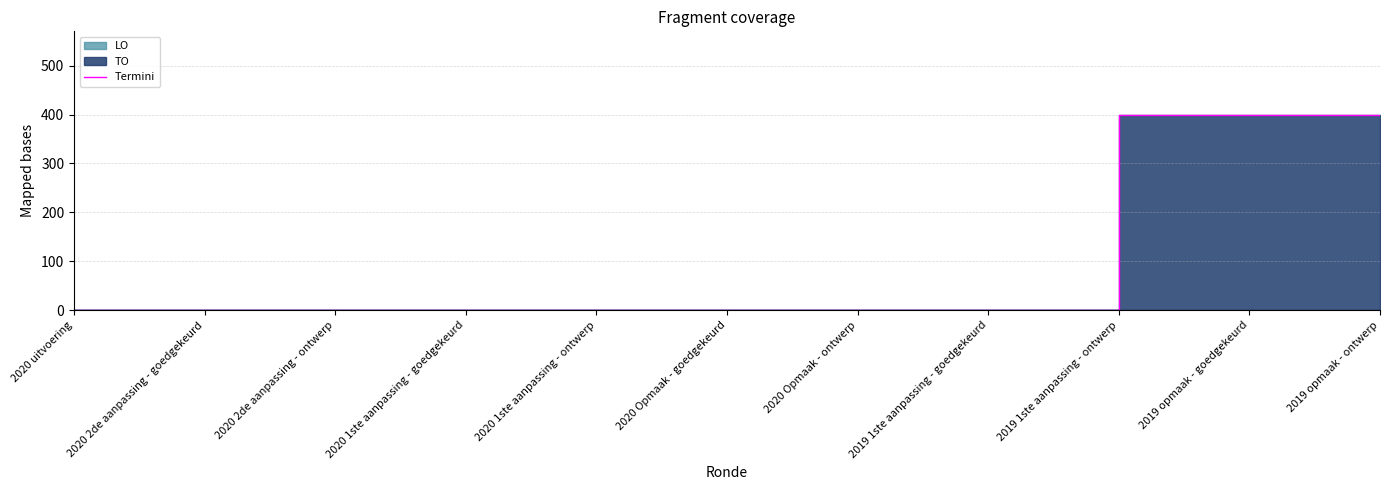

Rank the categories by value from highest to lowest.

2019 opmaak - goedgekeurd, 2019 opmaak - ontwerp, 2020 uitvoering, 2020 2de aanpassing - goedgekeurd, 2020 2de aanpassing - ontwerp, 2020 1ste aanpassing - goedgekeurd, 2020 1ste aanpassing - ontwerp, 2020 Opmaak - goedgekeurd, 2020 Opmaak - ontwerp, 2019 1ste aanpassing - goedgekeurd, 2019 1ste aanpassing - ontwerp